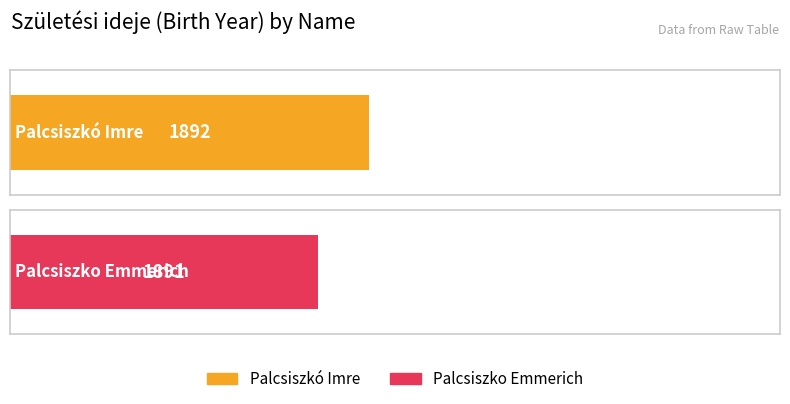

List the labels in order of value, smallest first.

Palcsiszko Emmerich, Palcsiszkó Imre